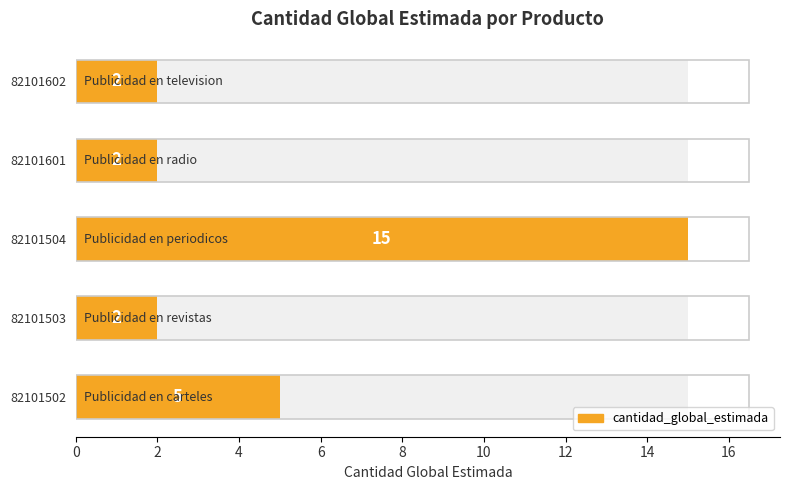

What is the sum of all values?

26